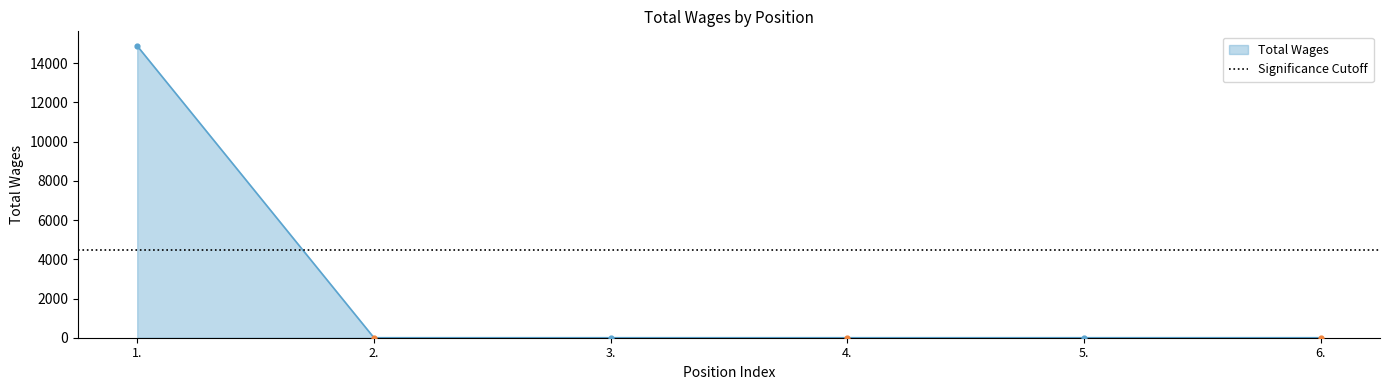

Between 4. and 5., which is larger?

4.